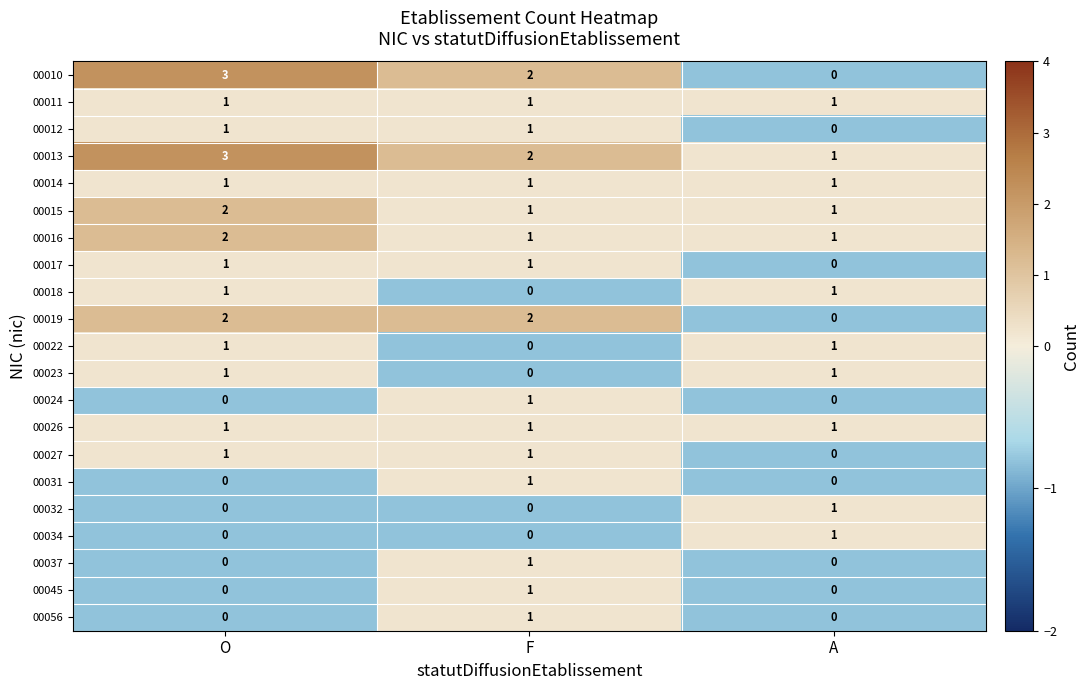

What is the maximum value shown in the chart?

3